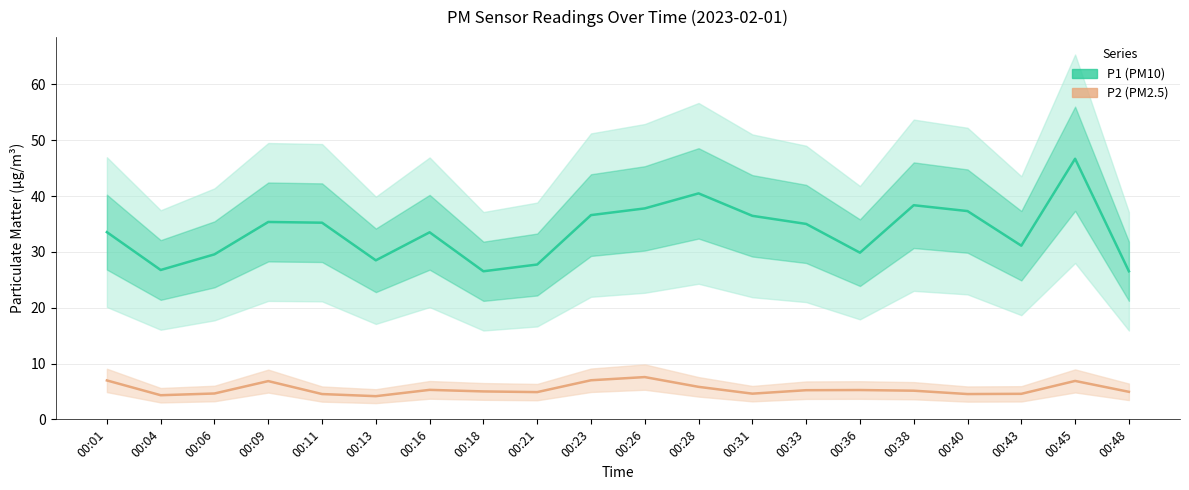

At 00:11, list the series in order from largest to smallest.

P1 (PM10), P2 (PM2.5)